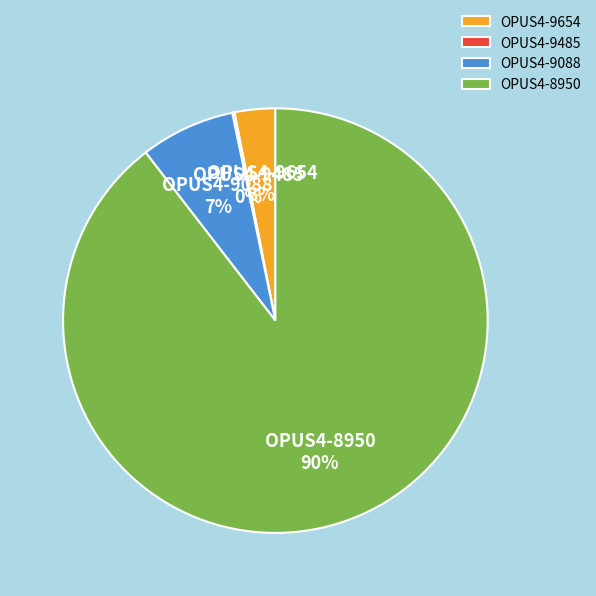

Does OPUS4-9088 account for over 50% of the chart?

No